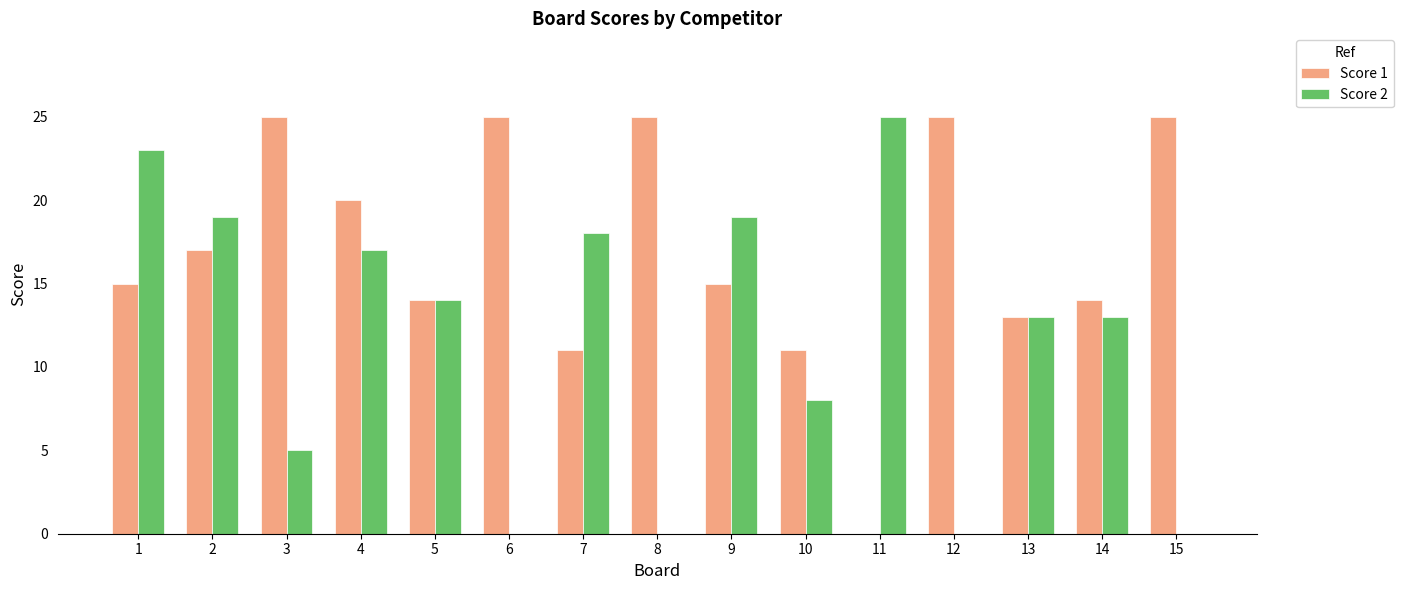

What is the maximum value shown in the chart?

25